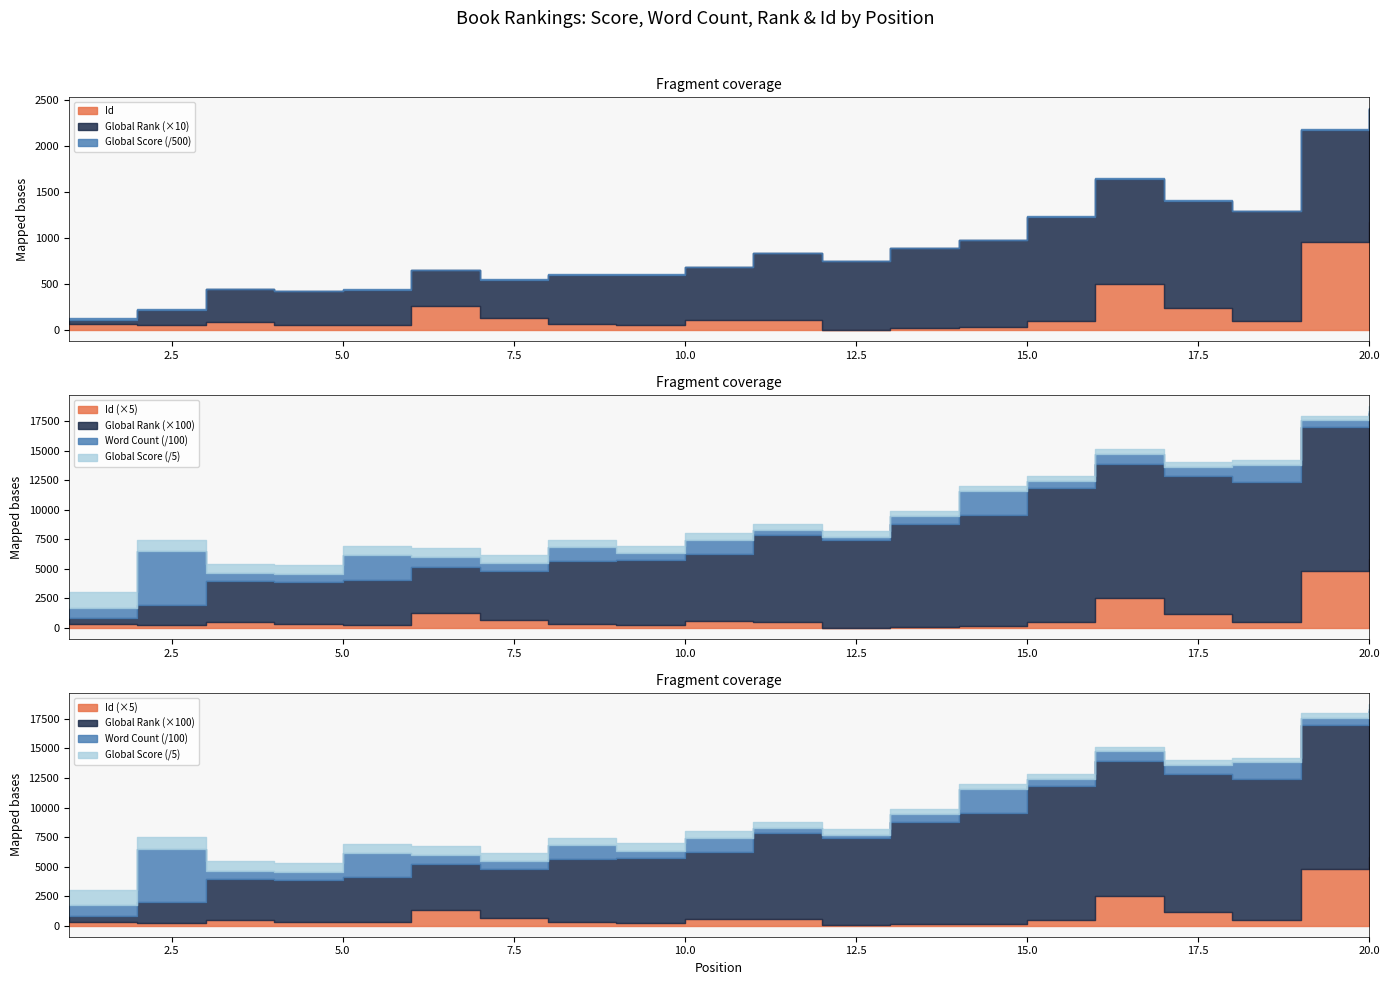

What is the minimum value shown in the chart?

4